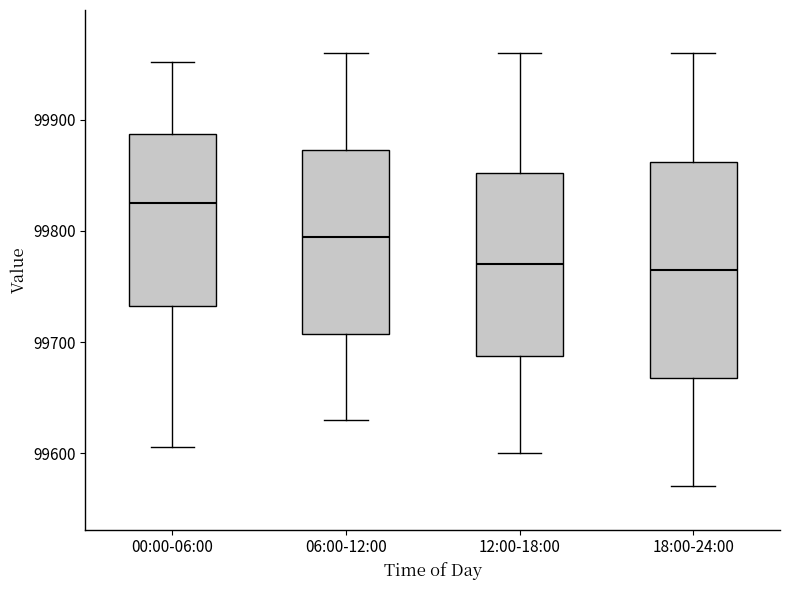

Reading left to right, transcribe this box plot: for each box, give where its median line is, the range the box spans, and where its two whiskers end, as read against the y-axis. The values are not printed on the chart, so give them approximately, as read against the axis.

00:00-06:00: median 99830, box 99730 to 99890, whiskers 99610 to 99950
06:00-12:00: median 99800, box 99710 to 99870, whiskers 99630 to 99960
12:00-18:00: median 99770, box 99690 to 99850, whiskers 99600 to 99960
18:00-24:00: median 99770, box 99670 to 99860, whiskers 99570 to 99960